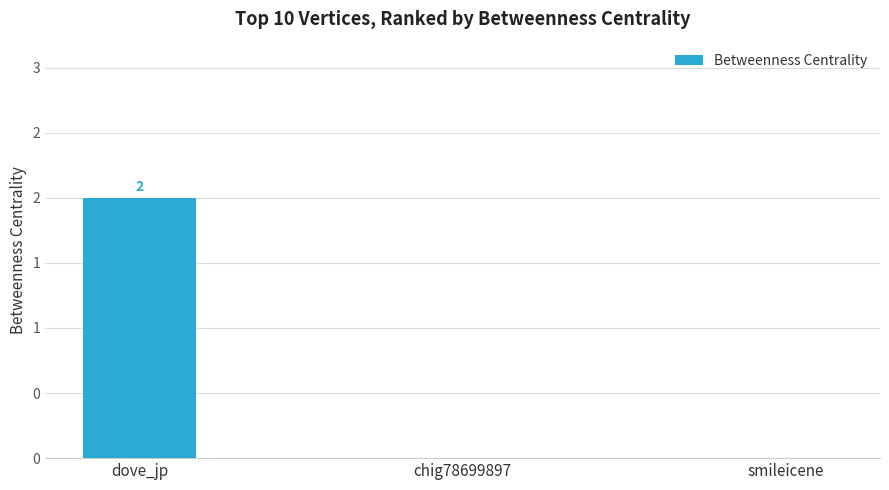

Are the bars horizontal?

No